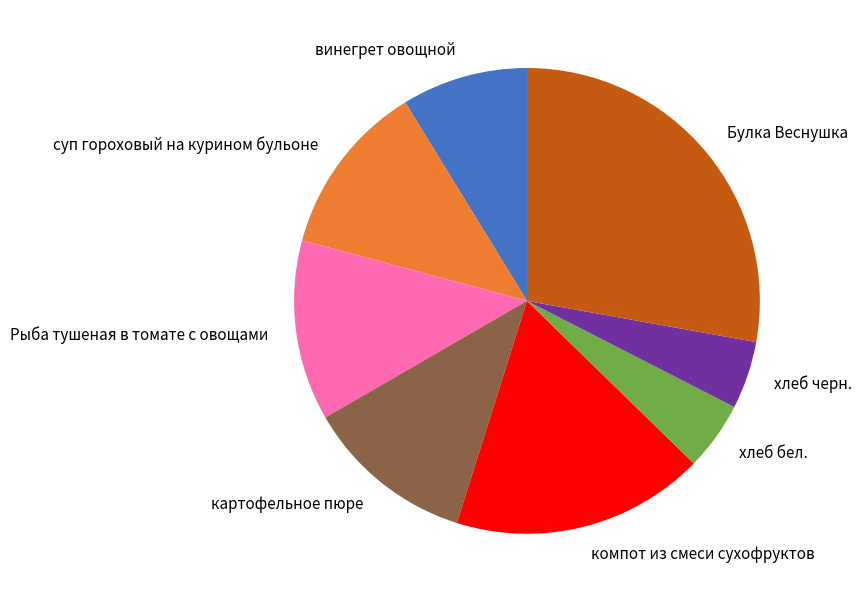

Combined, do суп гороховый на курином бульоне and хлеб бел. account for over 50%?

No